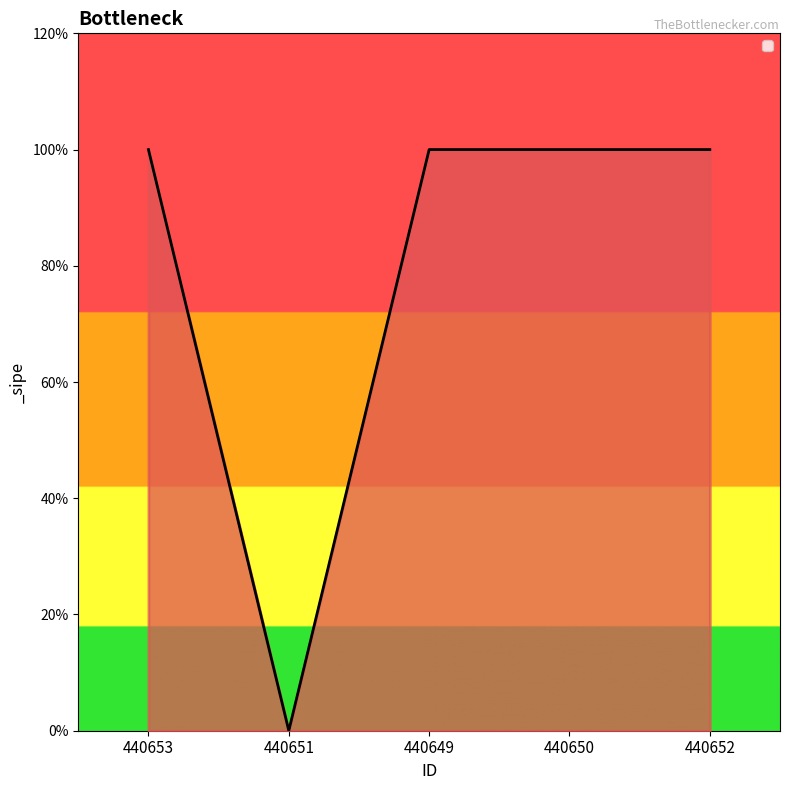

Is this an area chart (filled region under the line)?

Yes